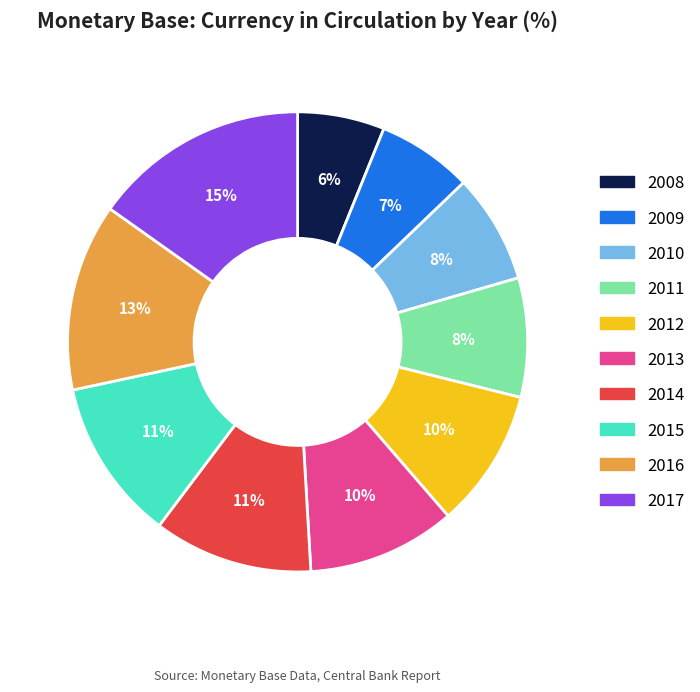

Combined, do 2008 and 2016 account for over 50%?

No